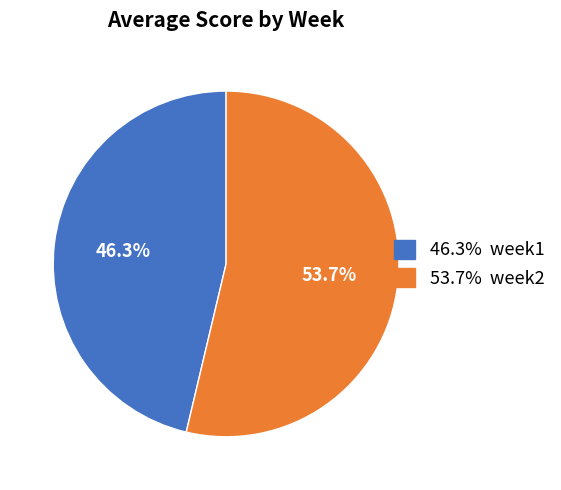

Count the number of slices in the pie.

2